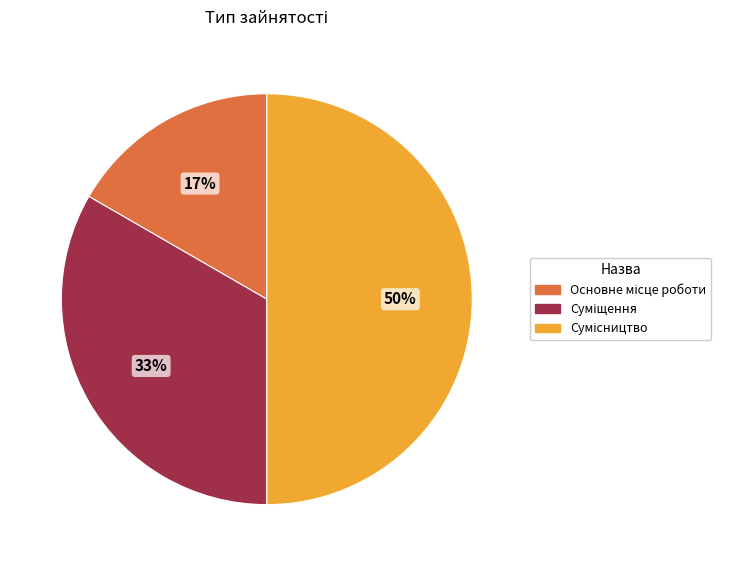

To the nearest percent, what is the average slice percentage?

33%